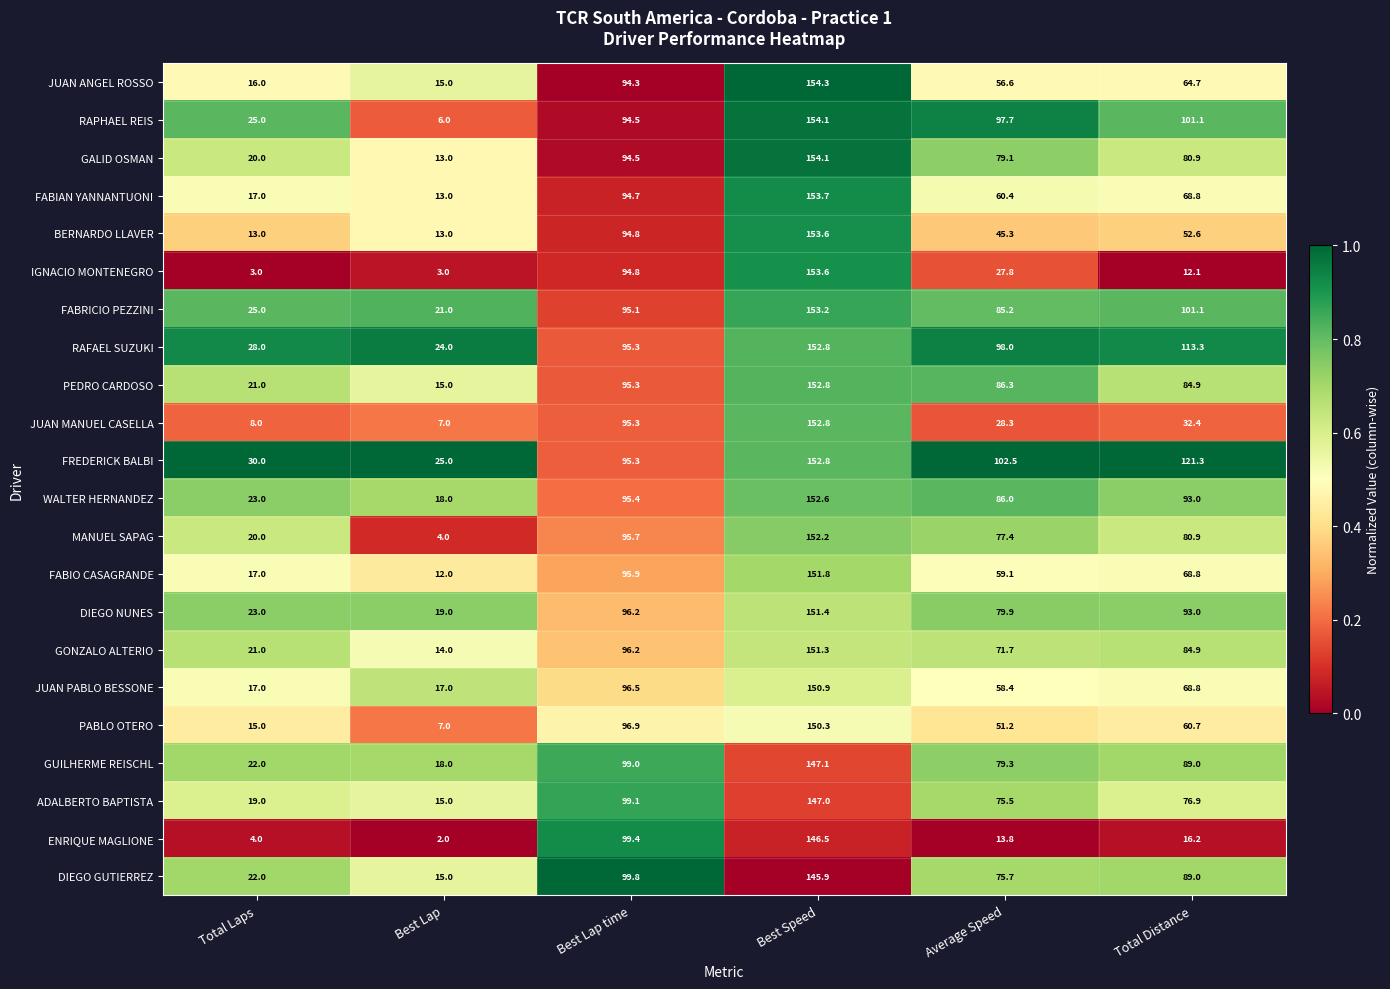

At which category is the sum across all series the highest?

Best Speed